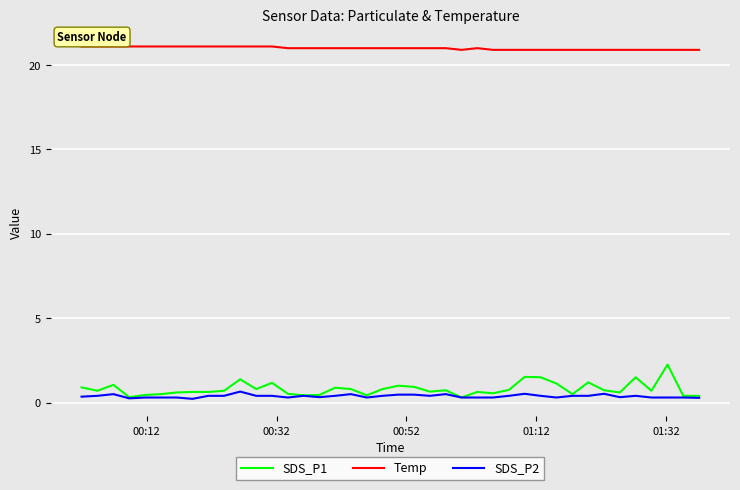

True or false: SDS_P1 and Temp intersect in this chart.

False